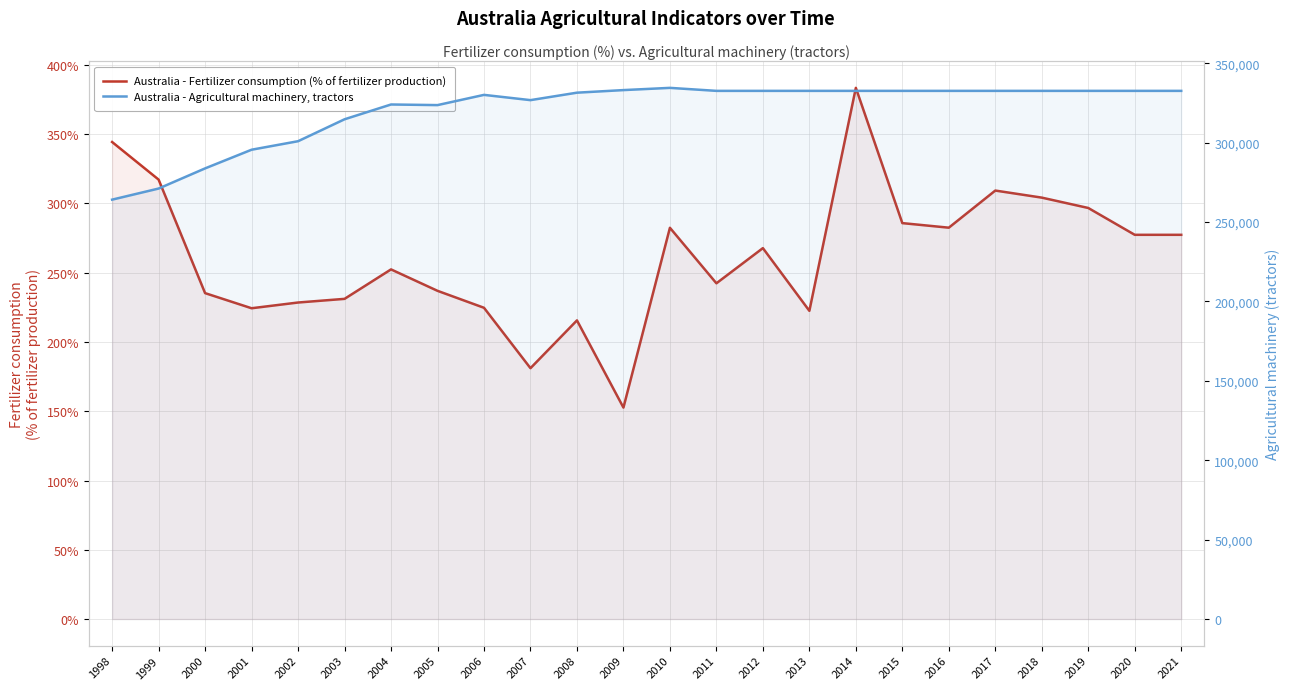

Which series has the widest spread of values?

Australia - Agricultural machinery, tractors